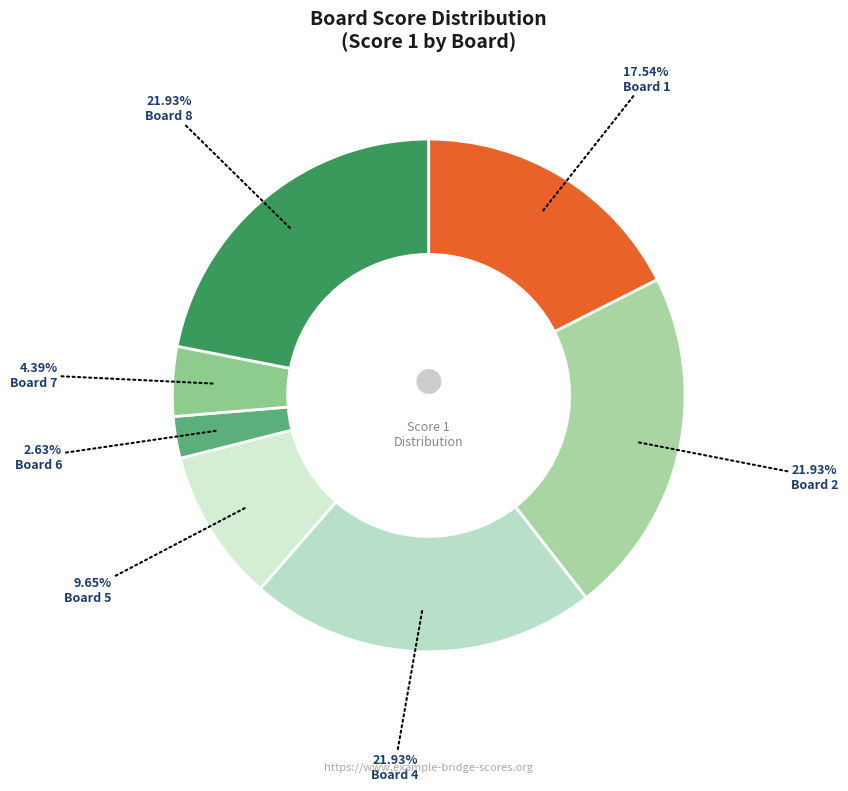

Is Board 6 the majority of the pie?

No